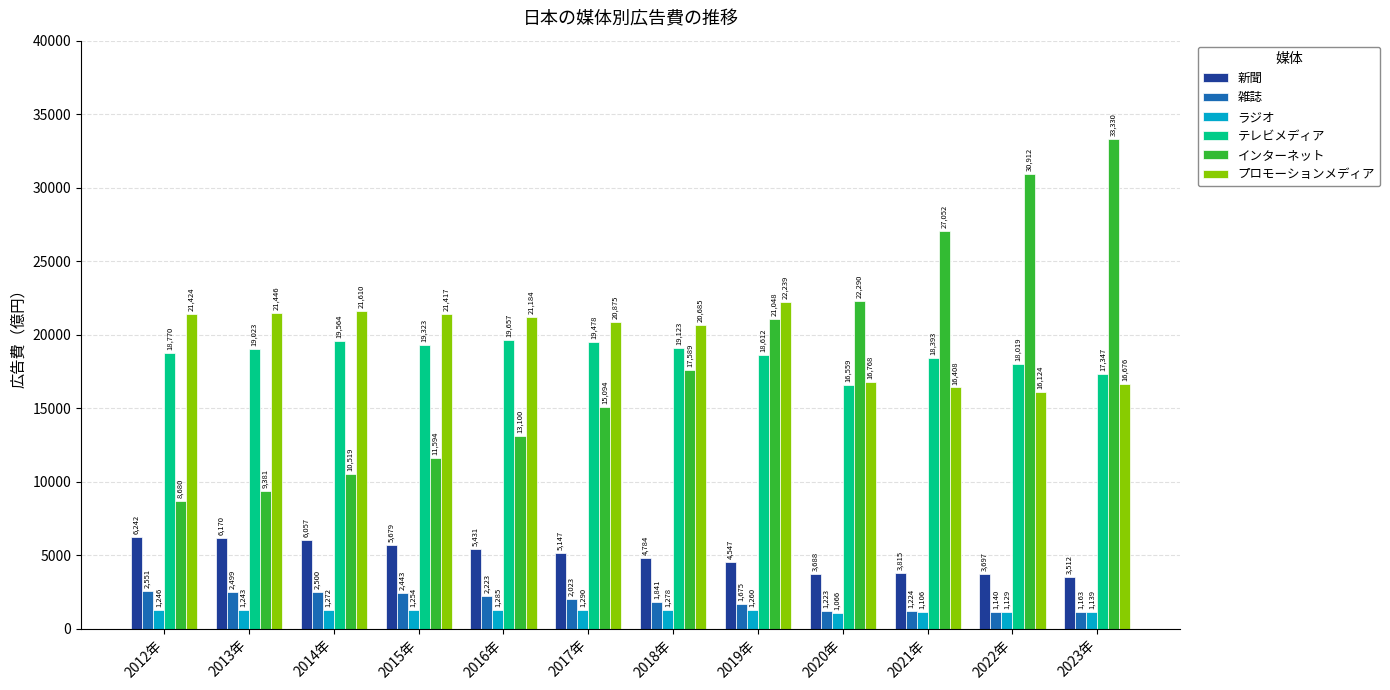

Read the テレビメディア value at 2018年.

19123